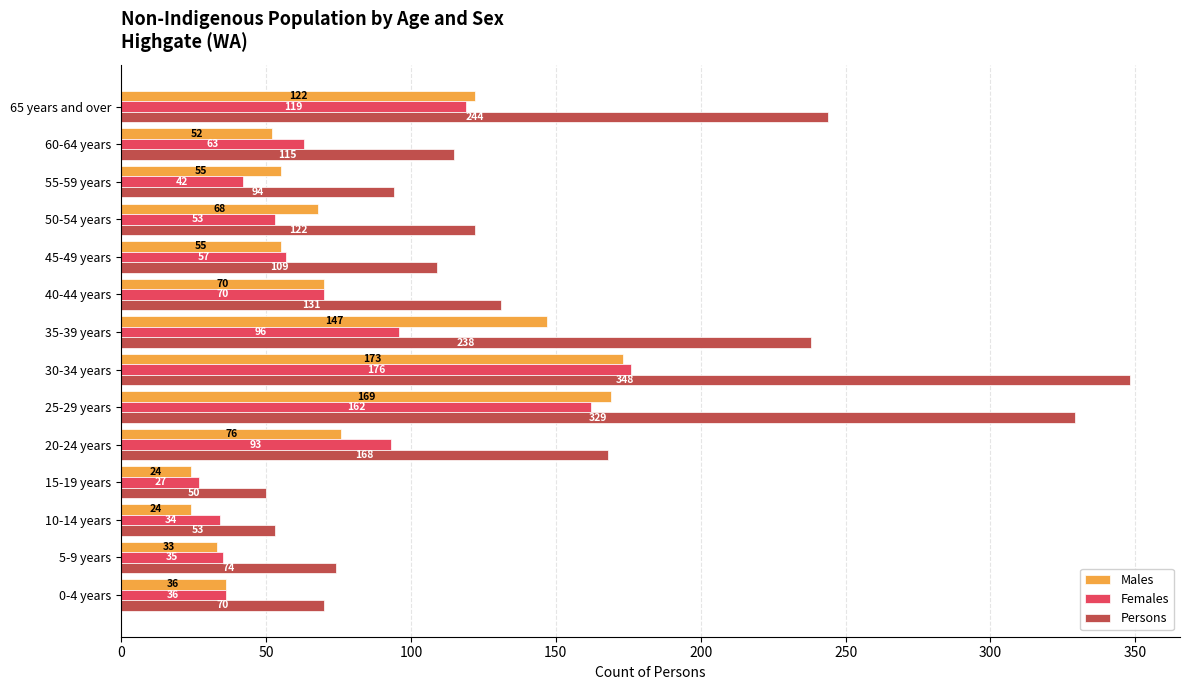

Count the number of data series in this chart.

3